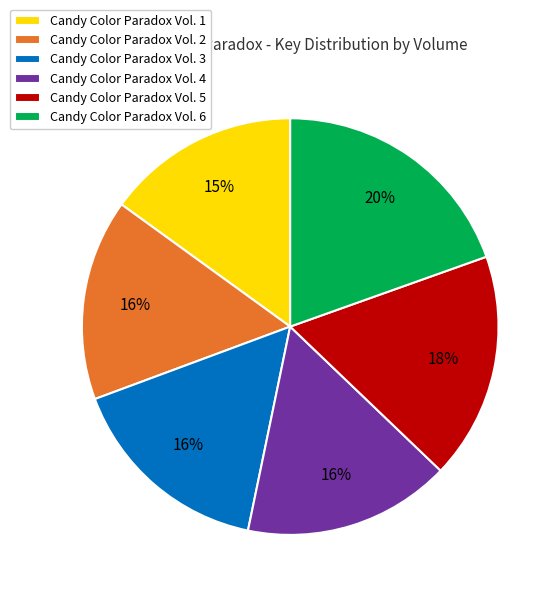

Approximately how many times larger is the value at Candy Color Paradox Vol. 2 compared to Candy Color Paradox Vol. 5?

0.9